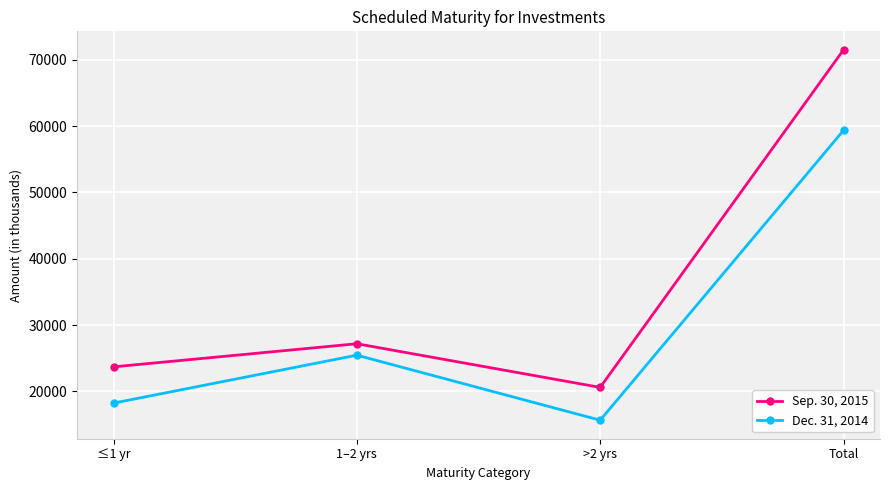

The Sep. 30, 2015 series shows 23700 at ≤1 yr. True or false?

True